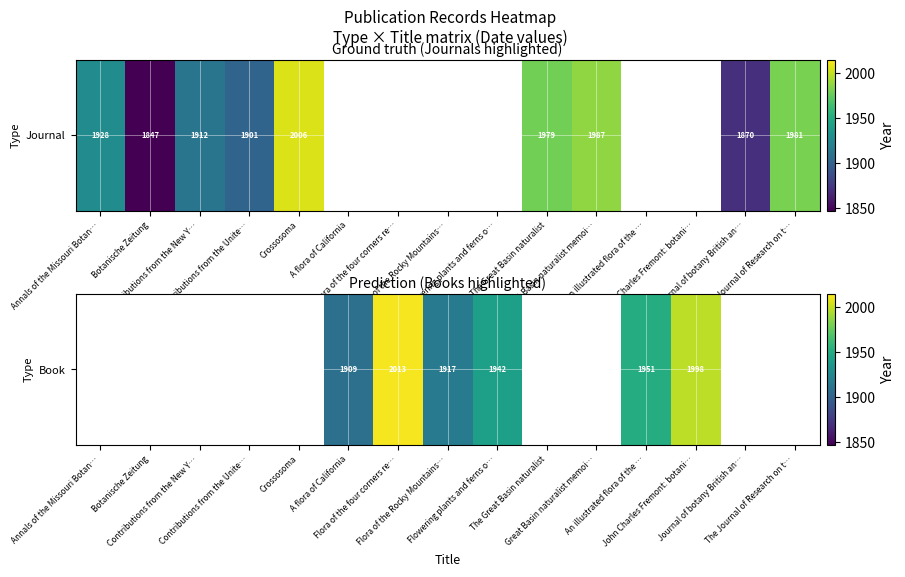

Which label corresponds to the smallest value in the chart?

A flora of California